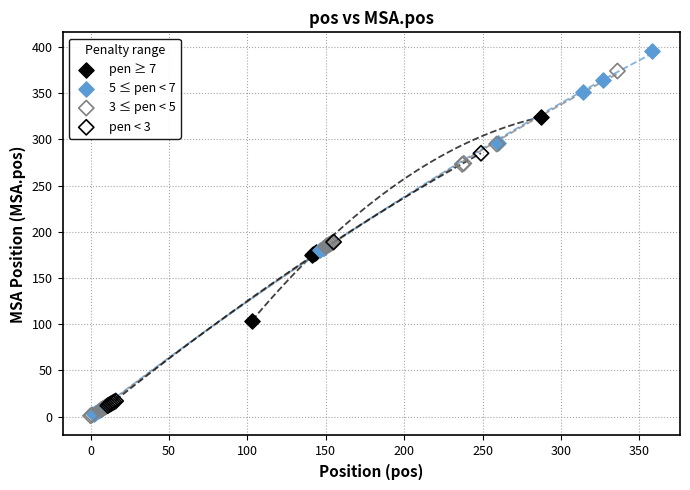

Which series contains the highest Y value?

5 ≤ pen < 7